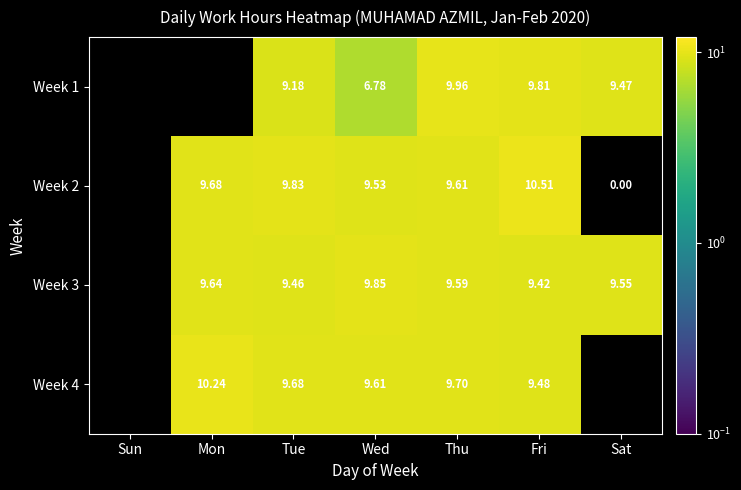

Is the value of Week 2 at Tue greater than the value of Week 4 at Thu?

Yes